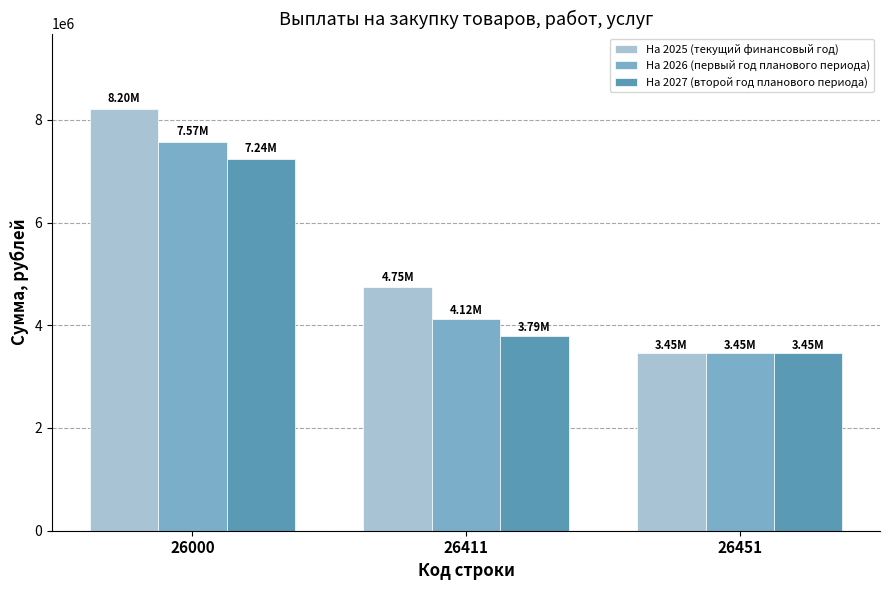

What are all the series names shown in the legend?

На 2025 (текущий финансовый год), На 2026 (первый год планового периода), На 2027 (второй год планового периода)